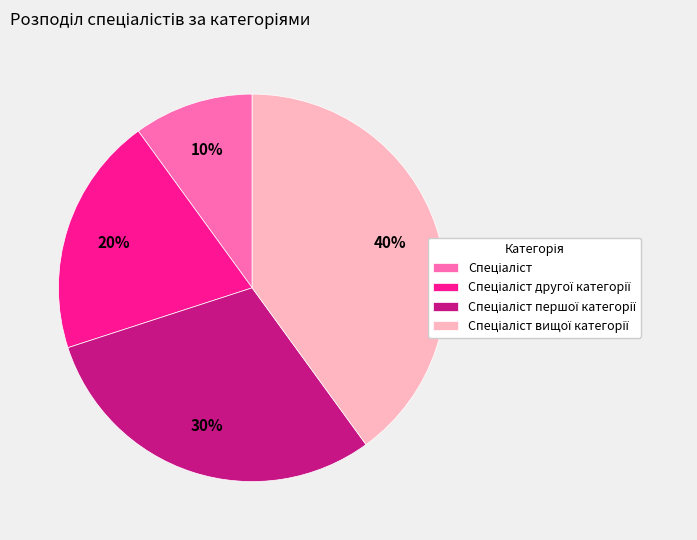

To the nearest percent, what is the average slice percentage?

25%